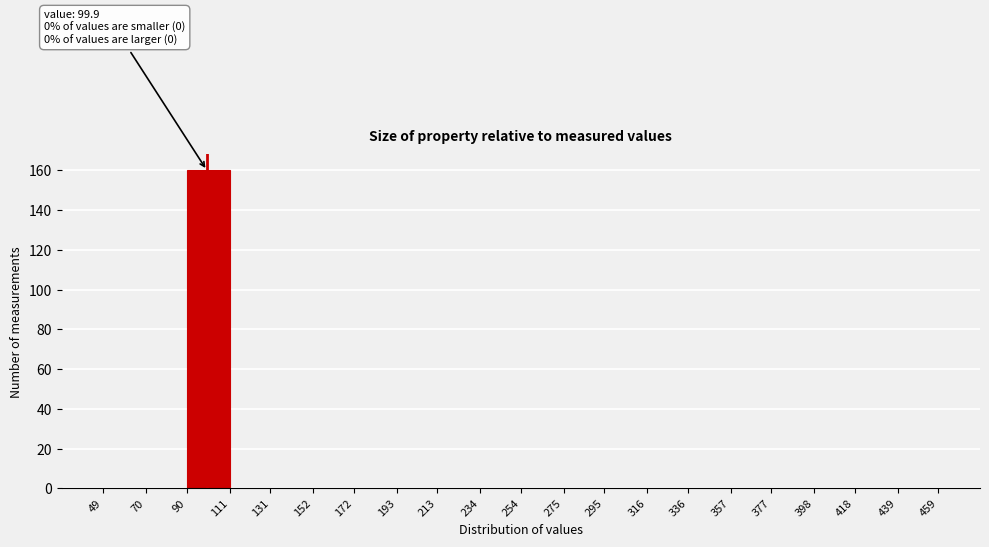

Over which range of the x-axis is the bar tallest?

90 to 111